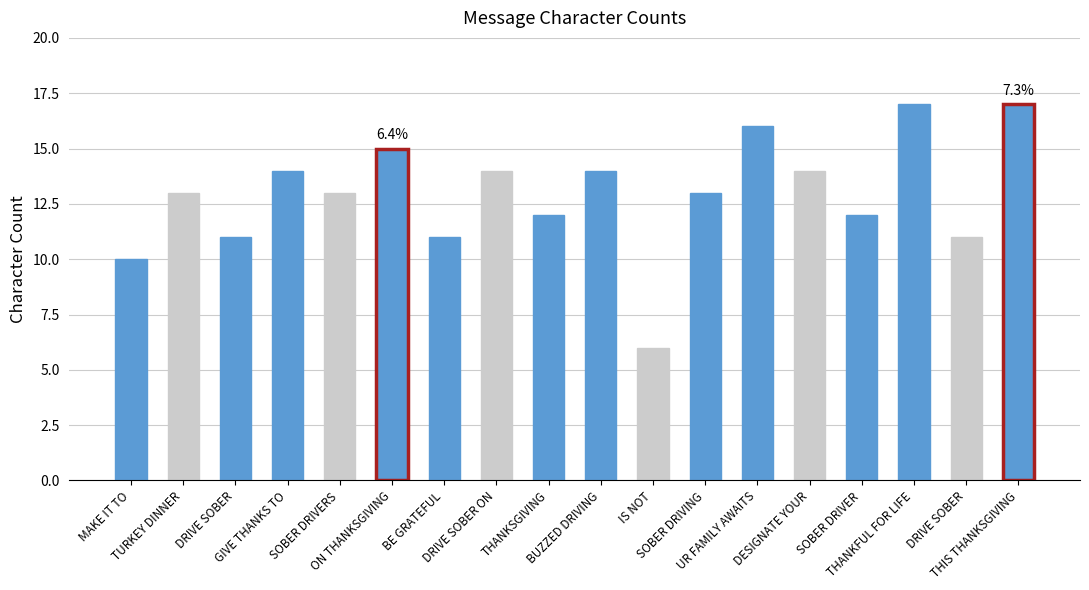

Which category has the lowest value across all series?

IS NOT